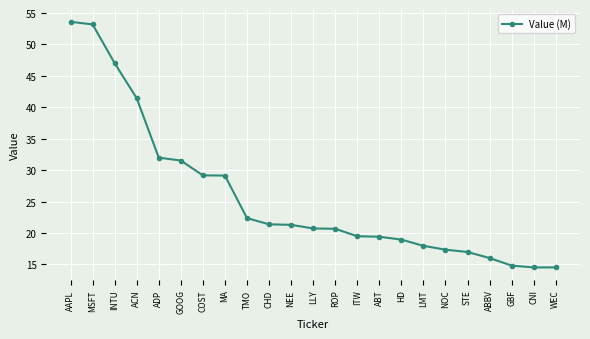

How many values are below 20?

10